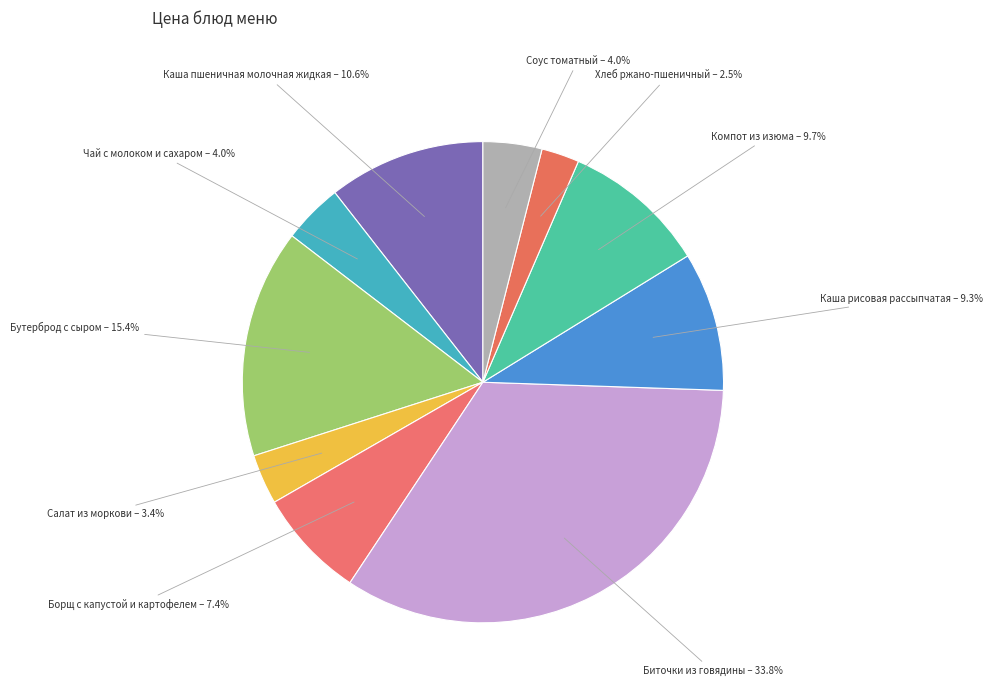

What percentage do Компот из изюма and Соус томатный together represent?

13.7%